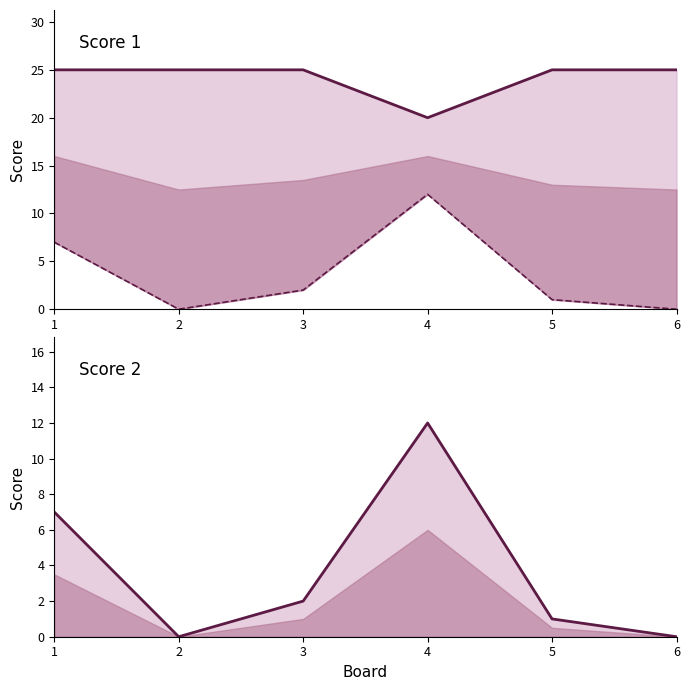

Rank the series by their average value, from lowest to highest.

Score 2 line, Score 1 line